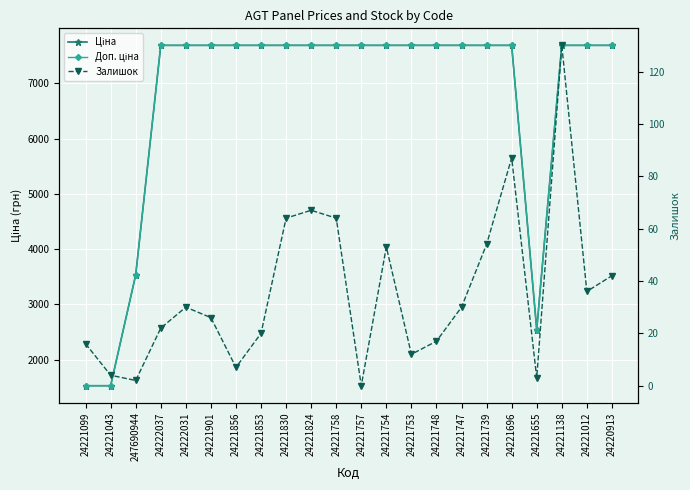

What is the difference between the highest and lowest values at 24221757?

7688.0